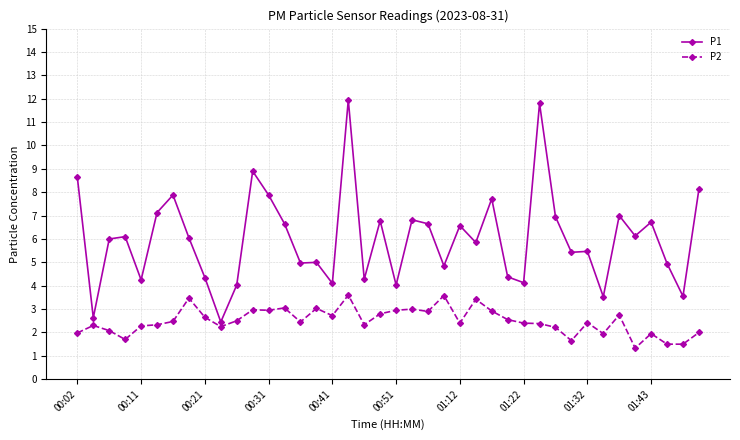

What is the average value of the P2 series?

2.5